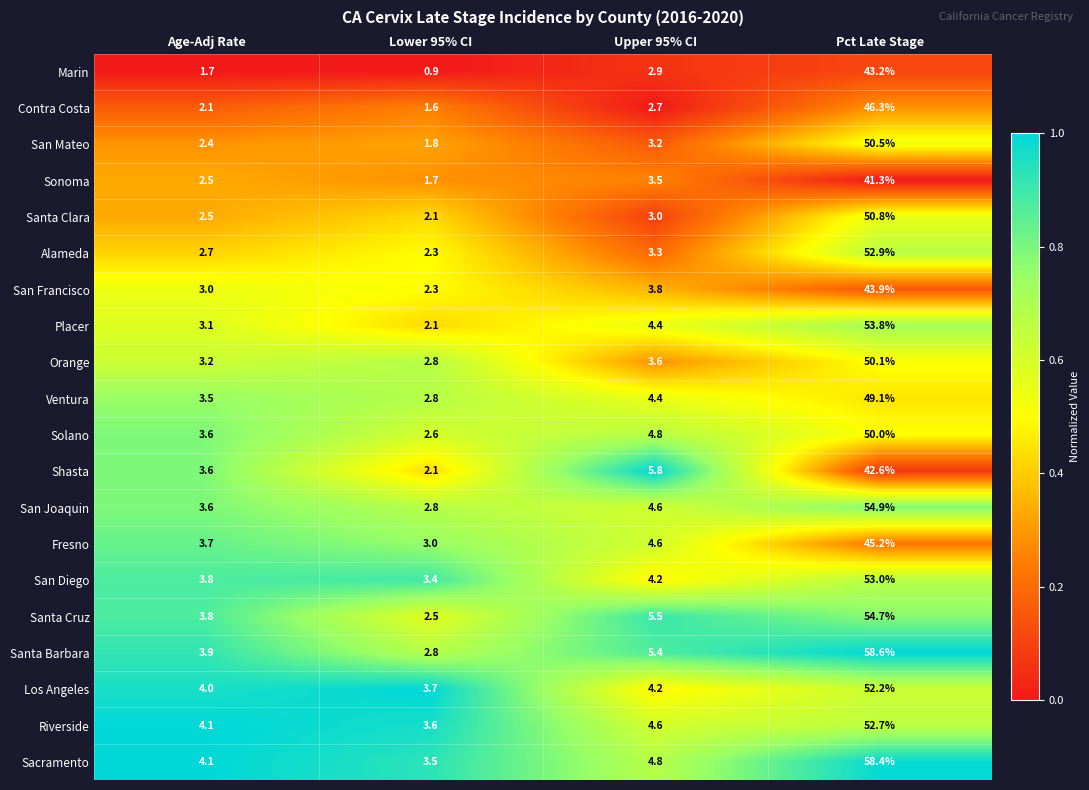

What is the total value across all series at Upper 95% CI?

83.3